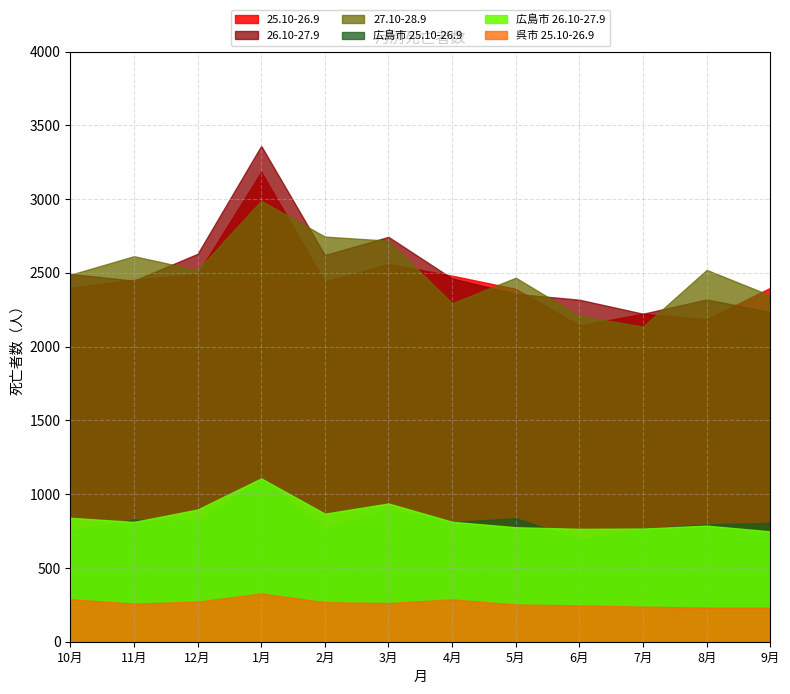

True or false: 広島市 26.10-27.9 and 広島市 25.10-26.9 intersect in this chart.

True